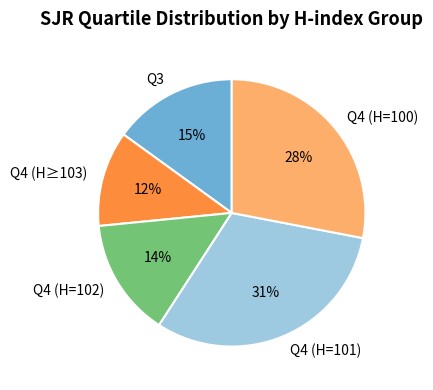

Do Q4 (H=102) and Q4 (H≥103) together represent more than half of the pie?

No